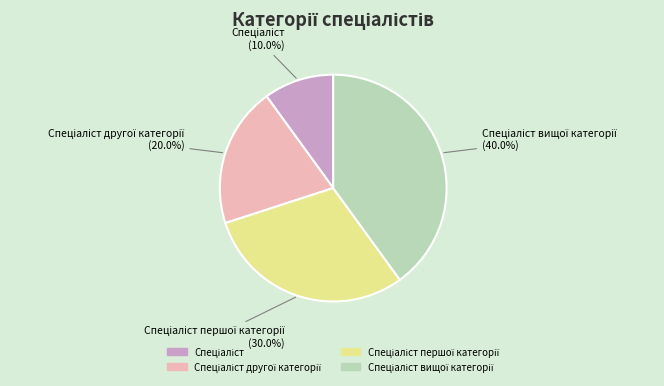

Does any single category account for the majority?

No